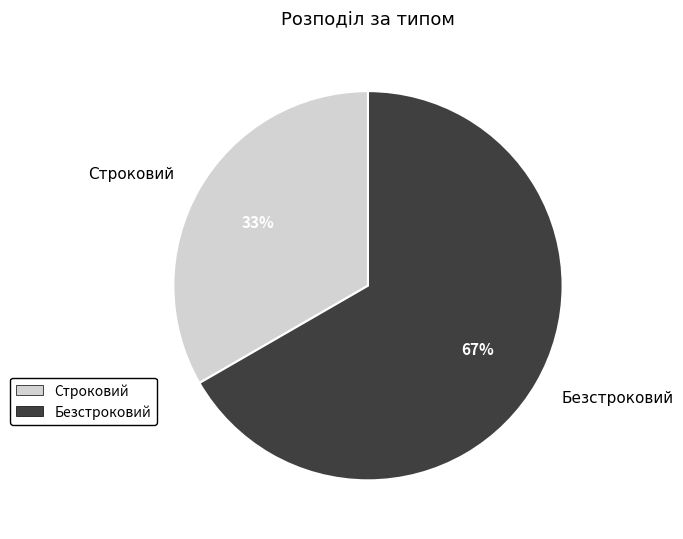

The Строковий slice represents 41% of the pie. True or false?

False